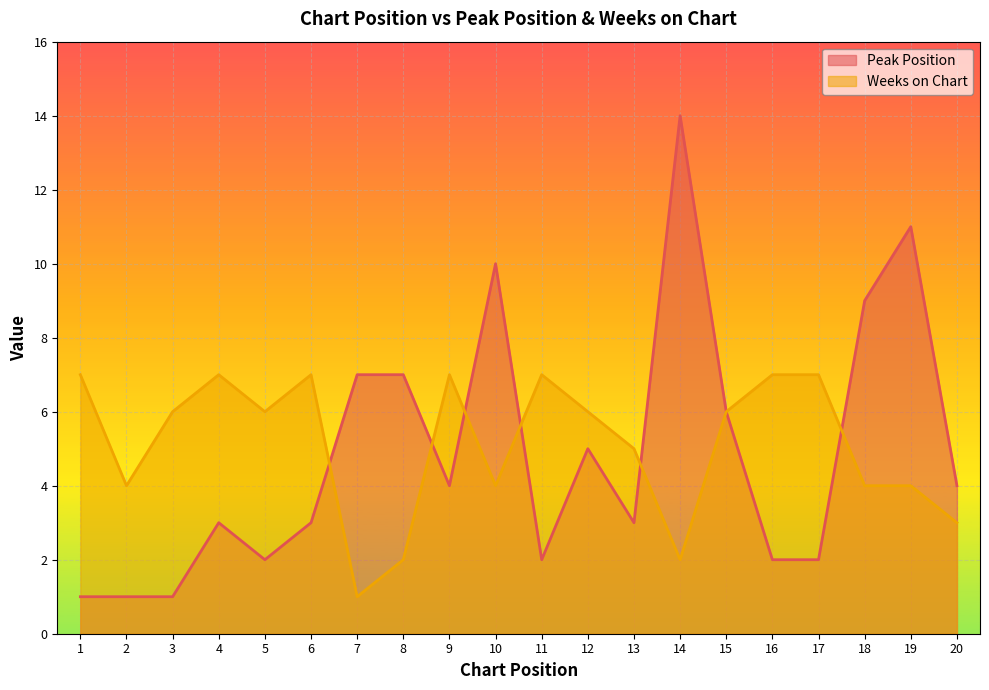

Reading left to right, what are all the values shown in this chart?

Peak Position: 1	1	1	3	2	3	7	7	4	10	2	5	3	14	6	2	2	9	11	4
Weeks on Chart: 7	4	6	7	6	7	1	2	7	4	7	6	5	2	6	7	7	4	4	3